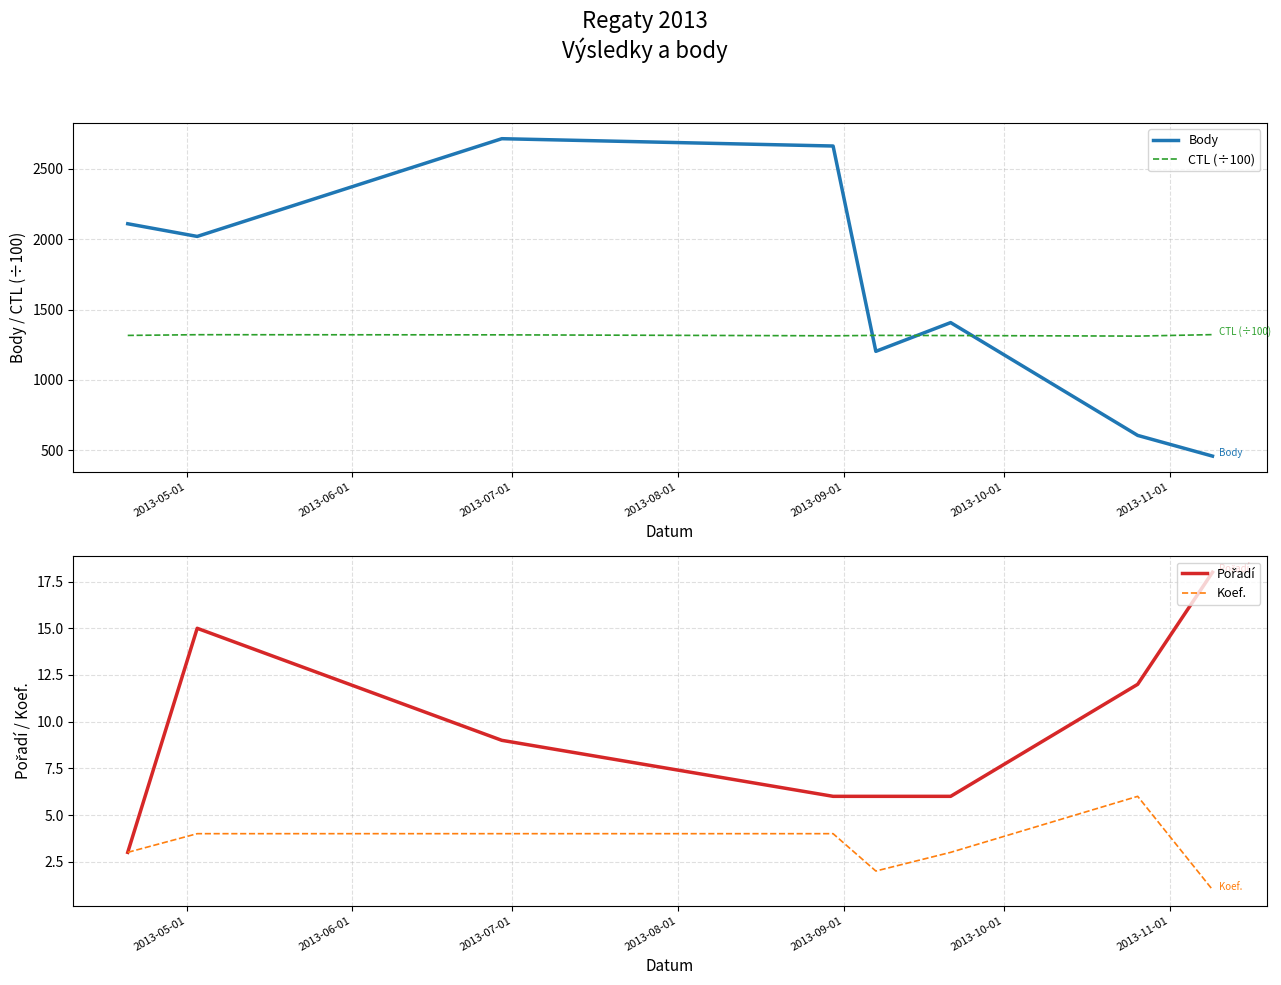

True or false: Koef. and CTL (÷100) intersect in this chart.

False